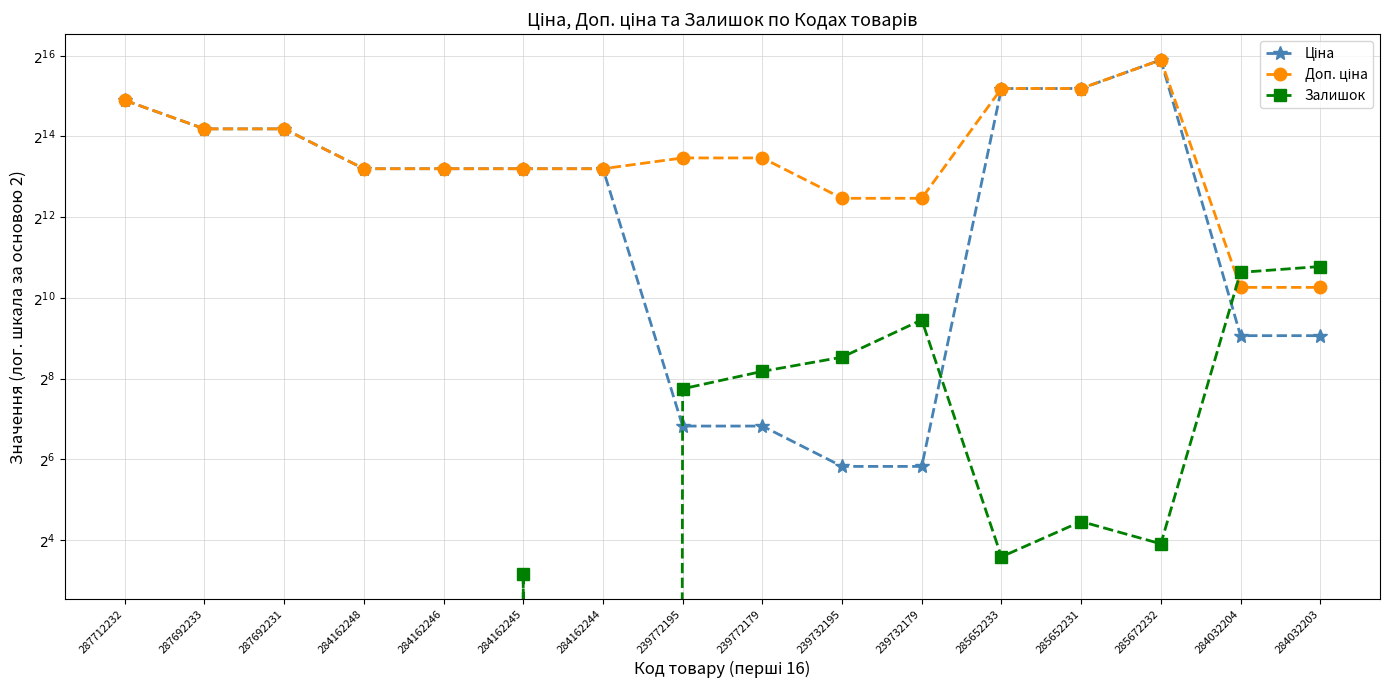

What is the difference between the highest and lowest values at 239732179?

5610.3